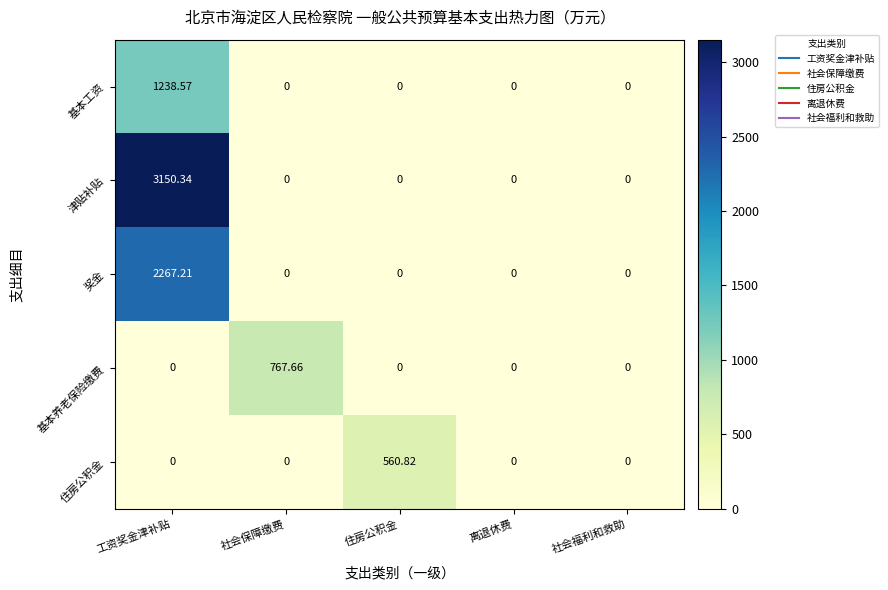

Count the number of categories in the chart.

5